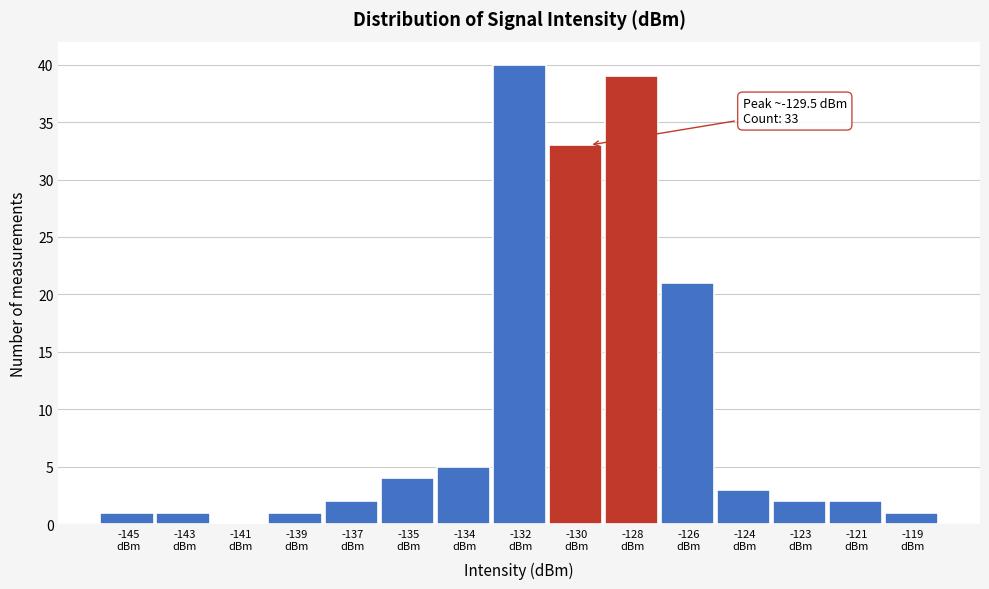

What is the greatest value displayed?

40